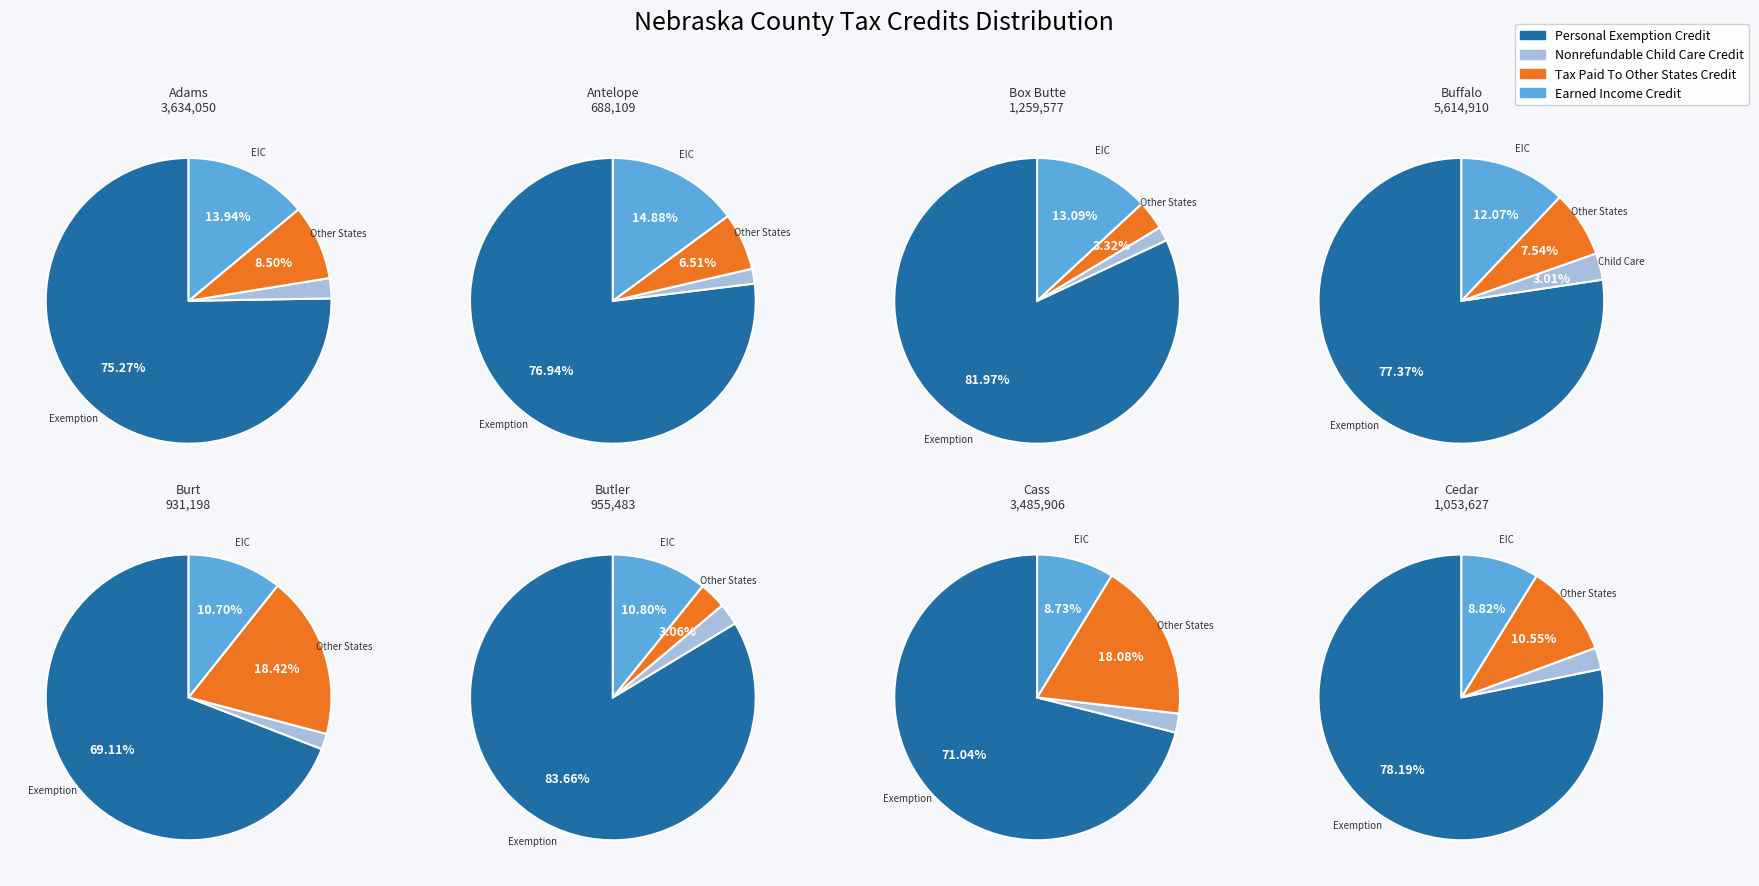

What portion of the pie excludes 15?

95.6%